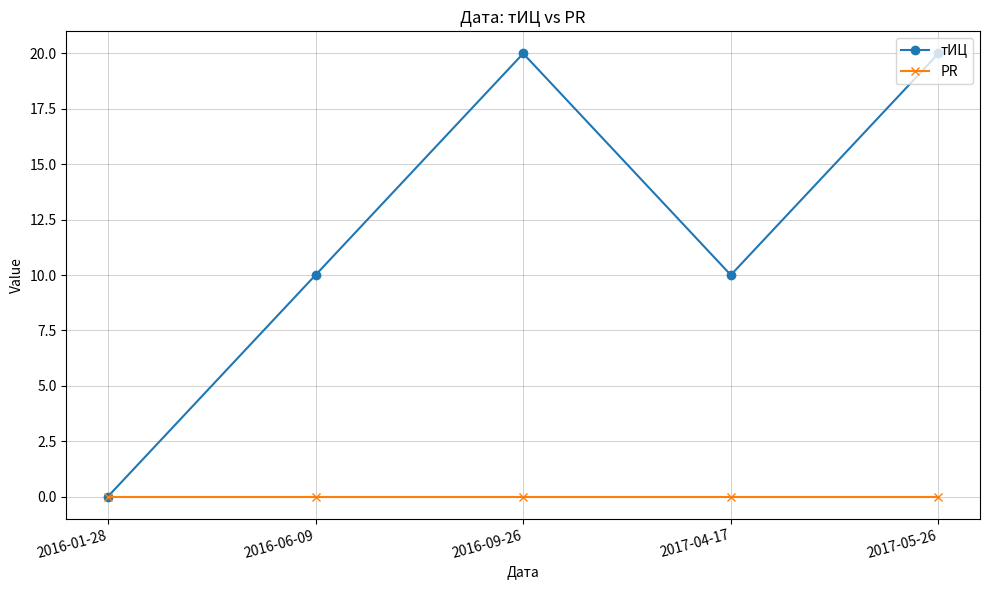

Reading left to right, list all the values displayed in this chart.

тИЦ: 2016-01-28=0	2016-06-09=10	2016-09-26=20	2017-04-17=10	2017-05-26=20
PR: 2016-01-28=0	2016-06-09=0	2016-09-26=0	2017-04-17=0	2017-05-26=0